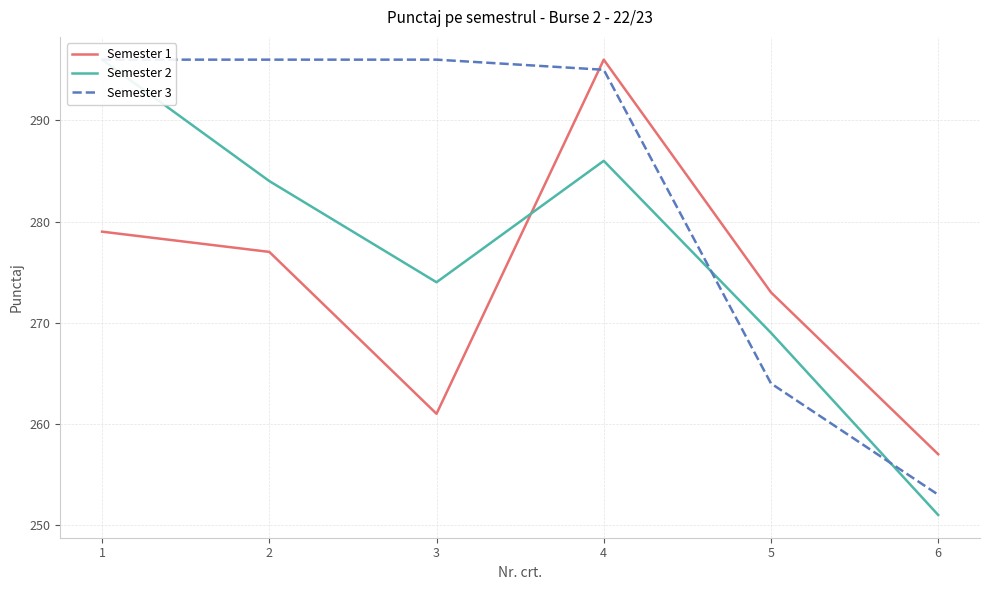

List the series in order of their peak value, highest first.

Semester 1, Semester 2, Semester 3